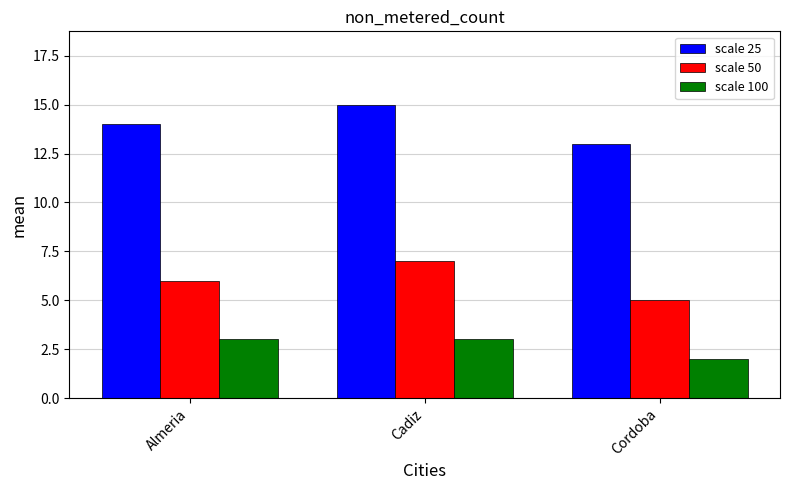

At Almeria, list the series in order from largest to smallest.

scale 25, scale 50, scale 100